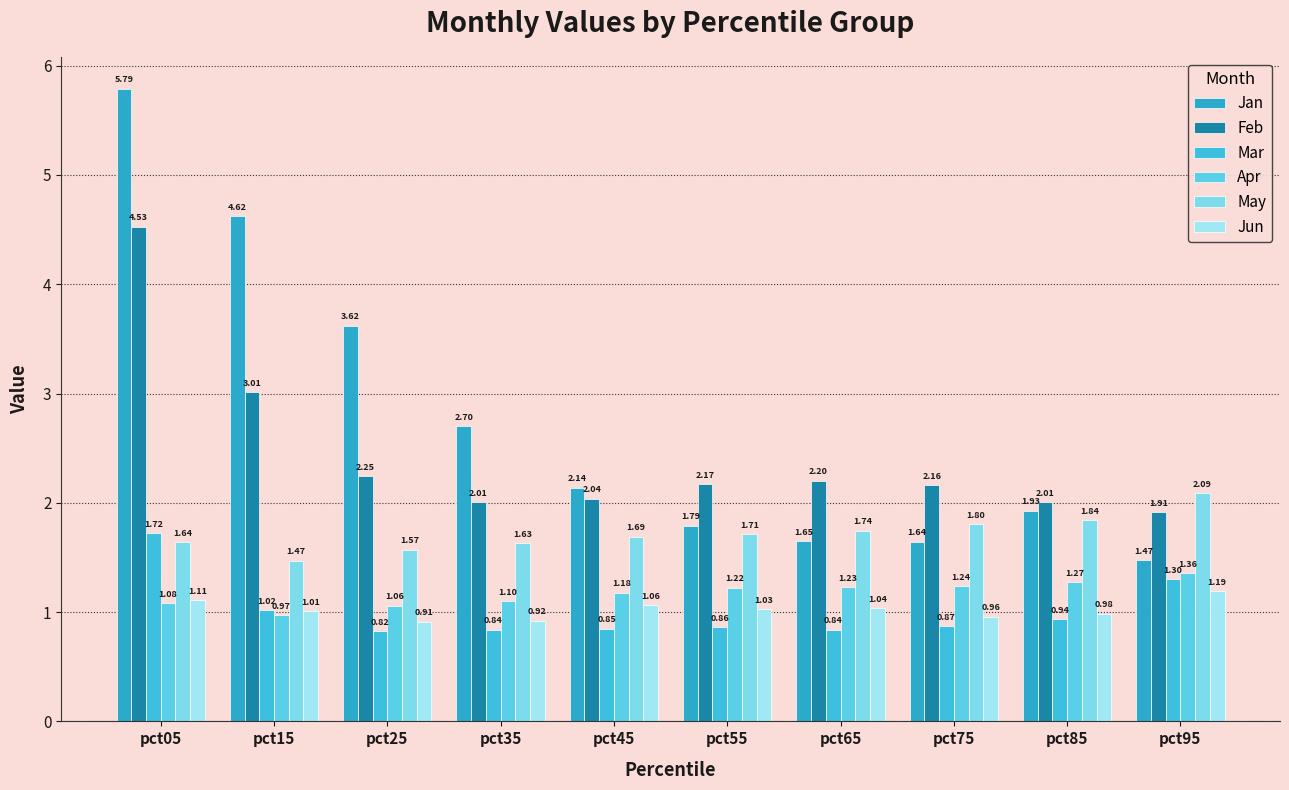

What is the average value of the May series?

1.7